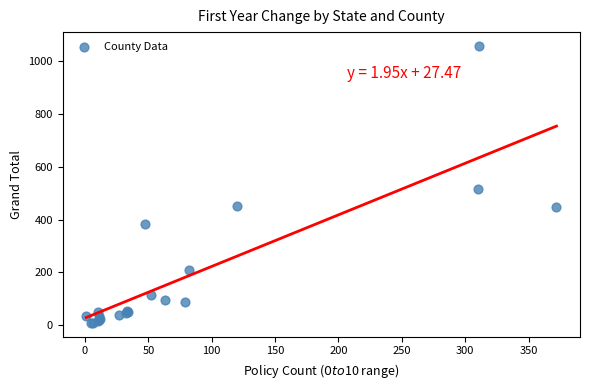

What Y value in the scatter plot is closest to 533?

514